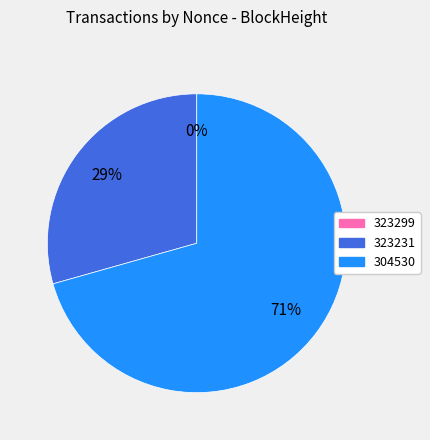

To the nearest percent, what is the average slice percentage?

33%